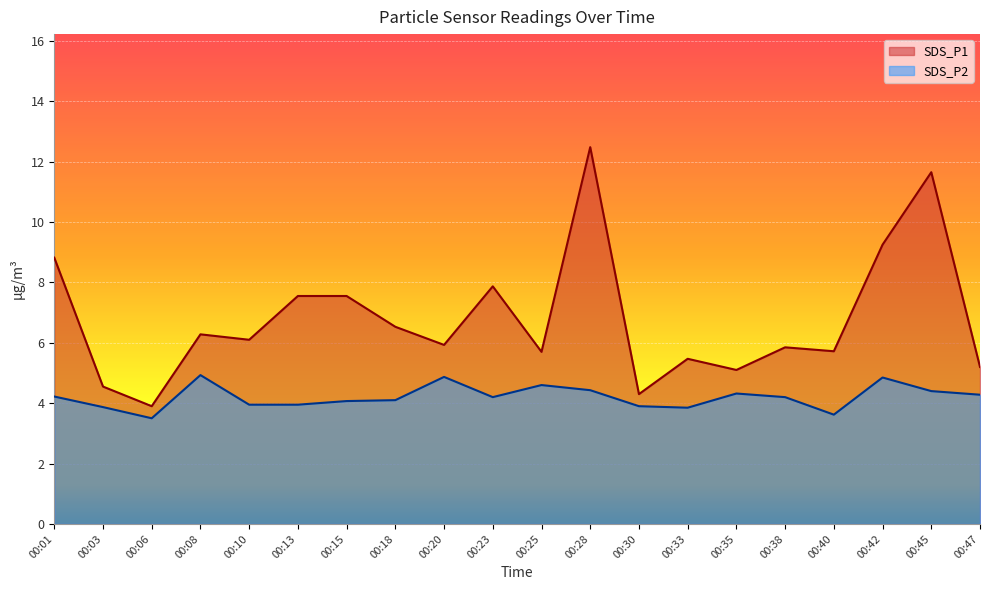

True or false: SDS_P1 has a value of 6.3 at 00:08.

True